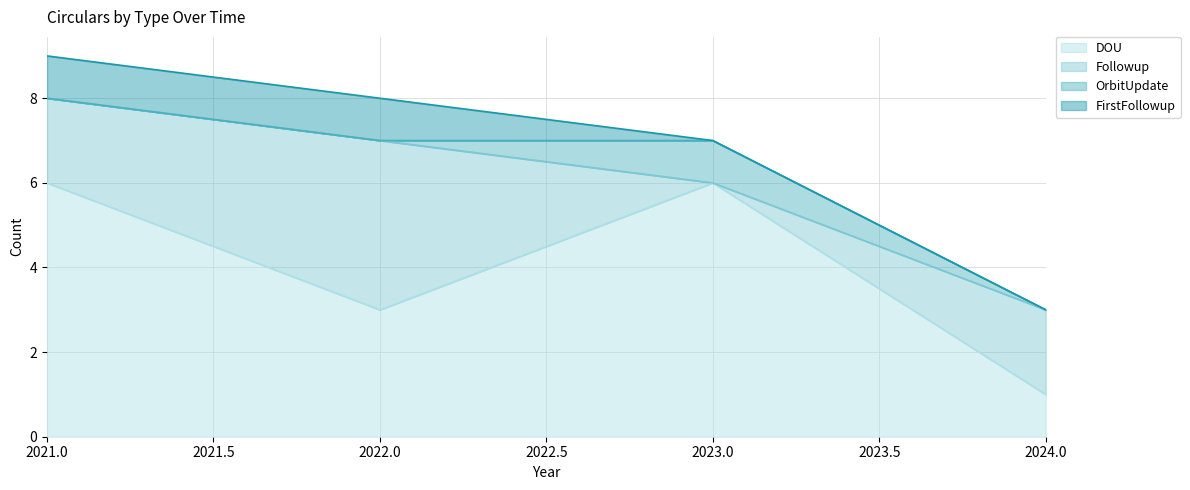

Where do FirstFollowup and OrbitUpdate first cross each other?

2023 and 2022